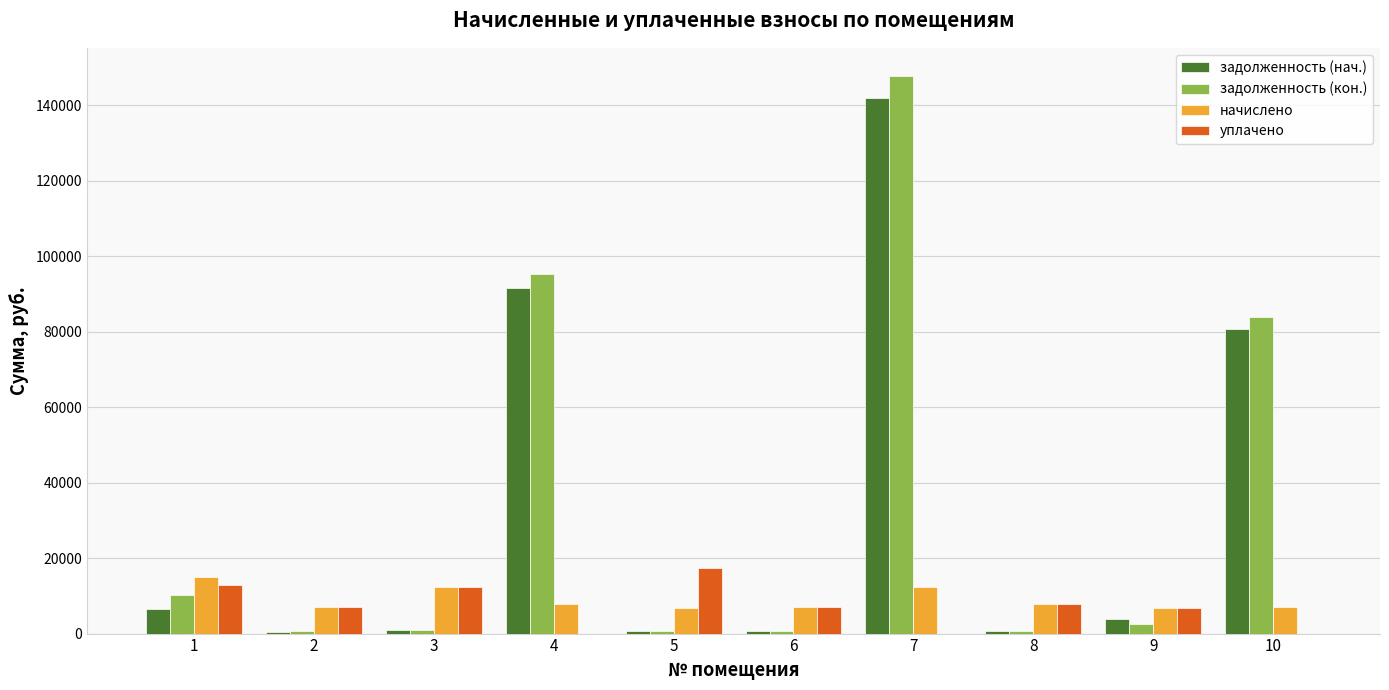

At which category does the chart reach its peak across all series?

7